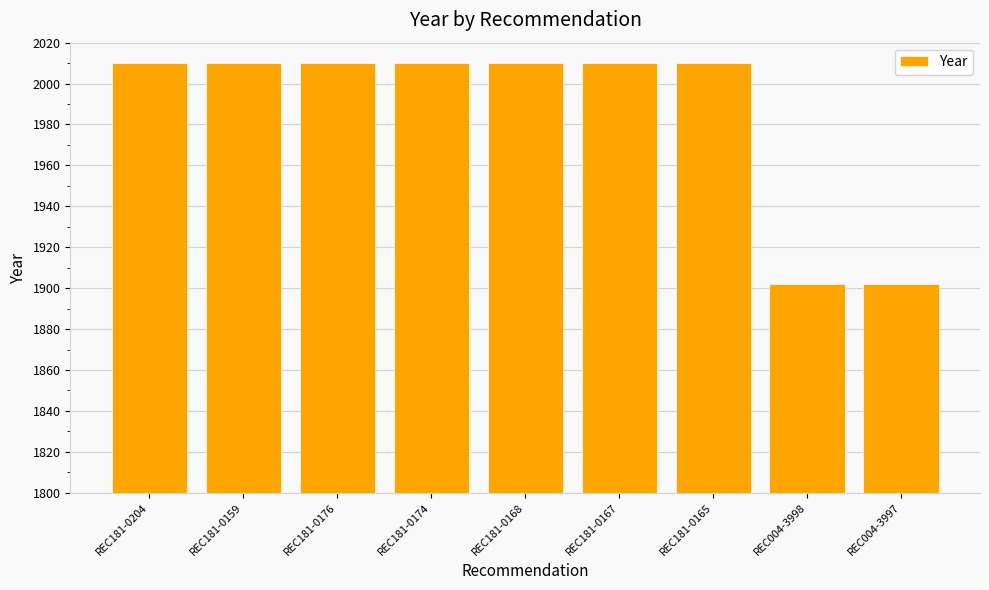

What is the maximum value shown in the chart?

2010